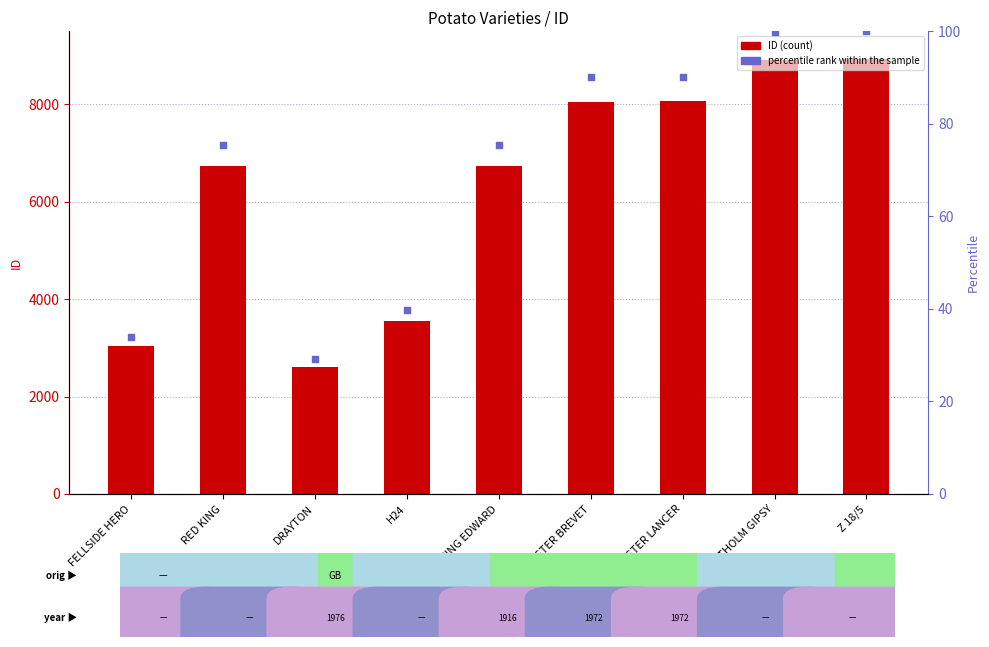

Which series has the widest spread of Y values?

ID